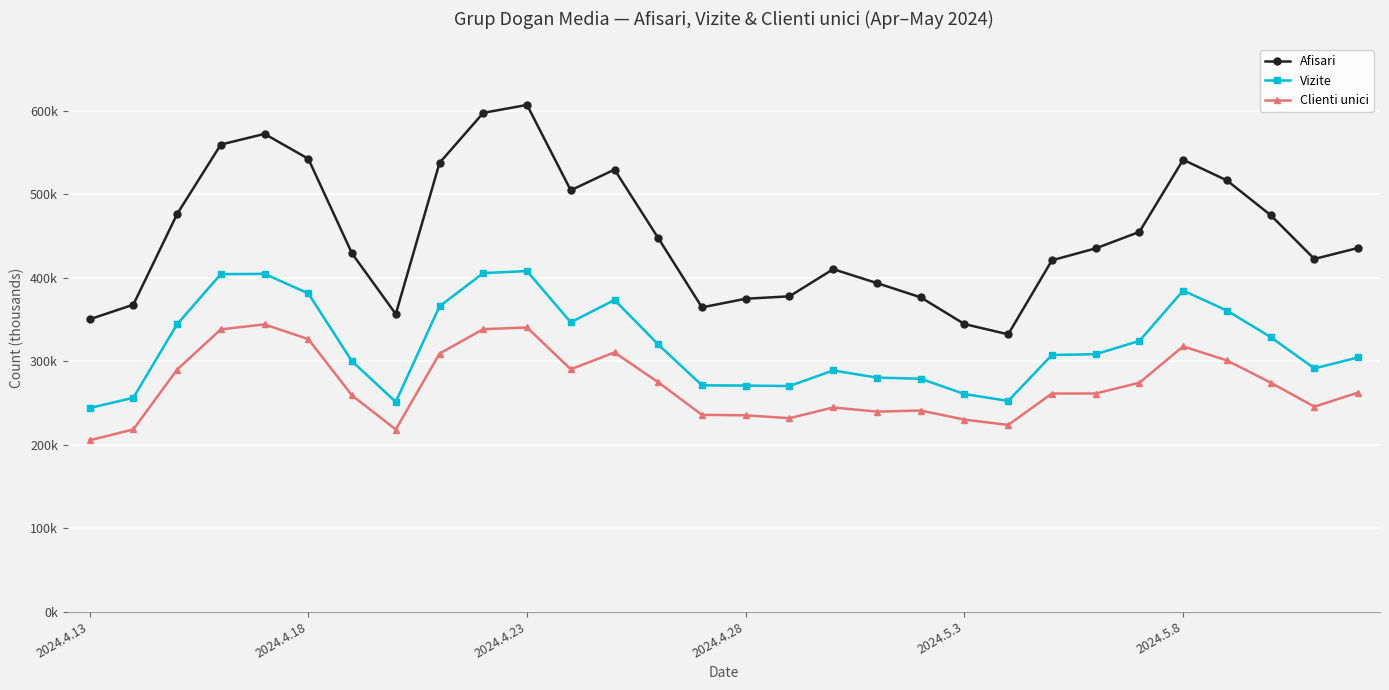

Is this an area chart (filled region under the line)?

No